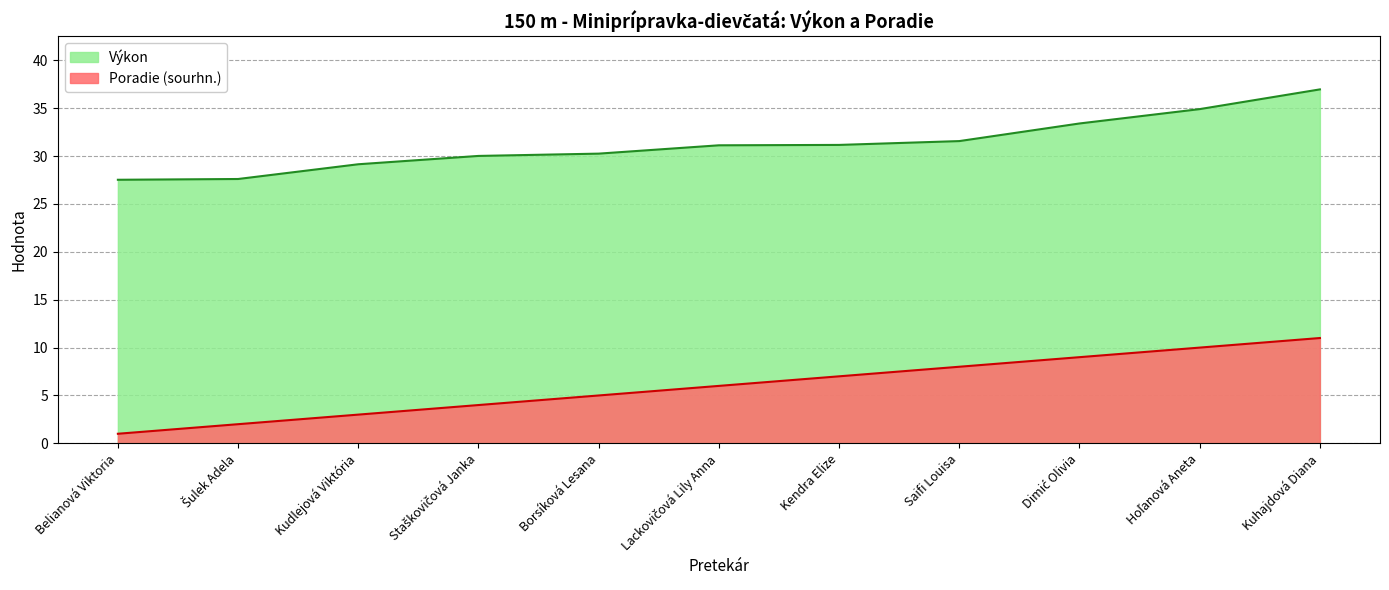

Which series has the widest spread of values?

Poradie (sourhn.)